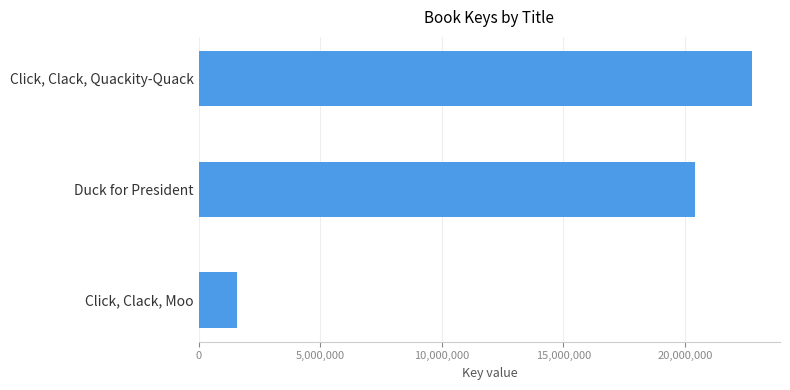

What is the change in value from Duck for President to Click, Clack, Quackity-Quack?

+2371649